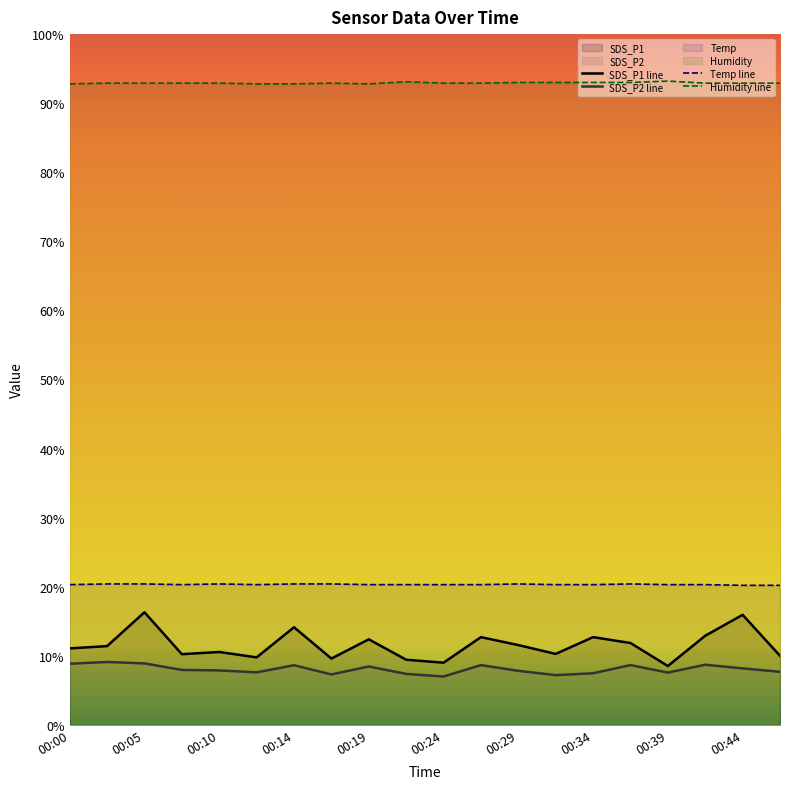

At which label does Temp reach its minimum?

00:44